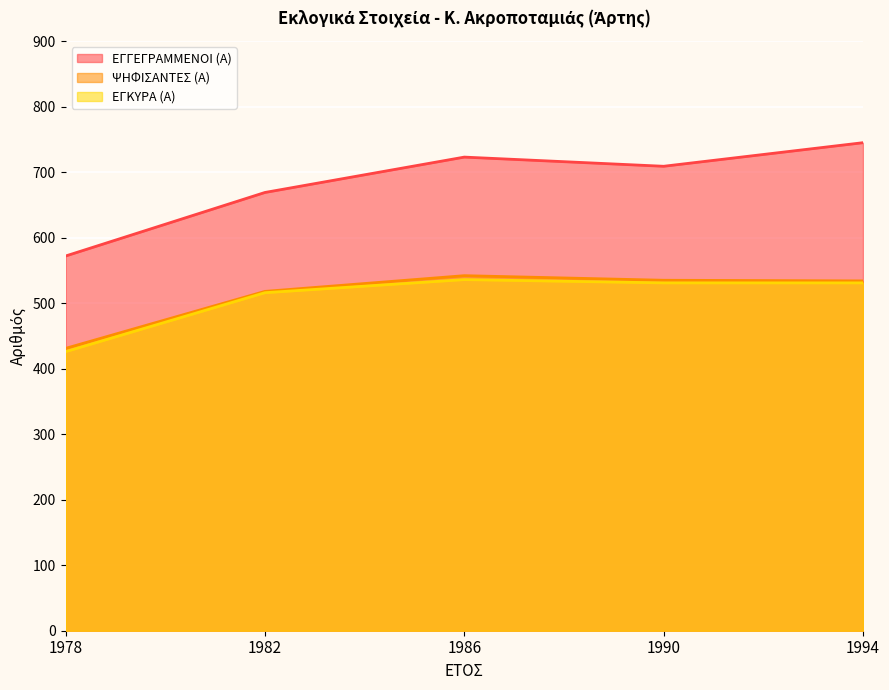

What is the difference between the second highest and minimum values in the ΨΗΦΙΣΑΝΤΕΣ (Α) series?

104